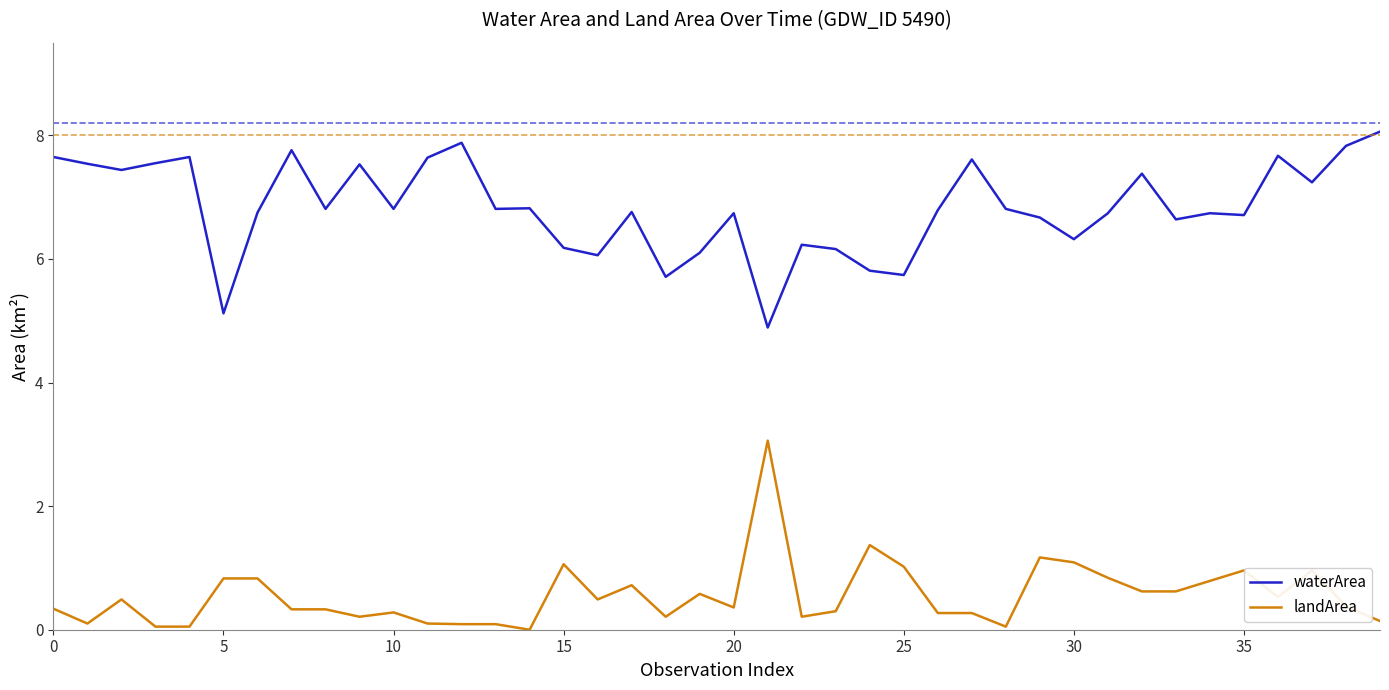

At how many categories does at least one series exceed 6?

35